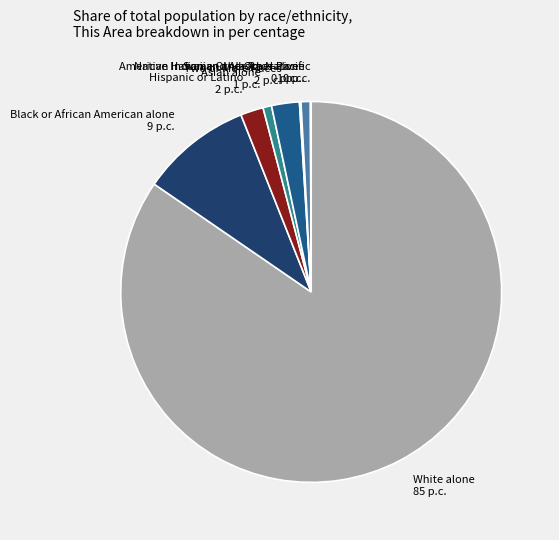

Is there any slice that represents more than half of the pie?

Yes